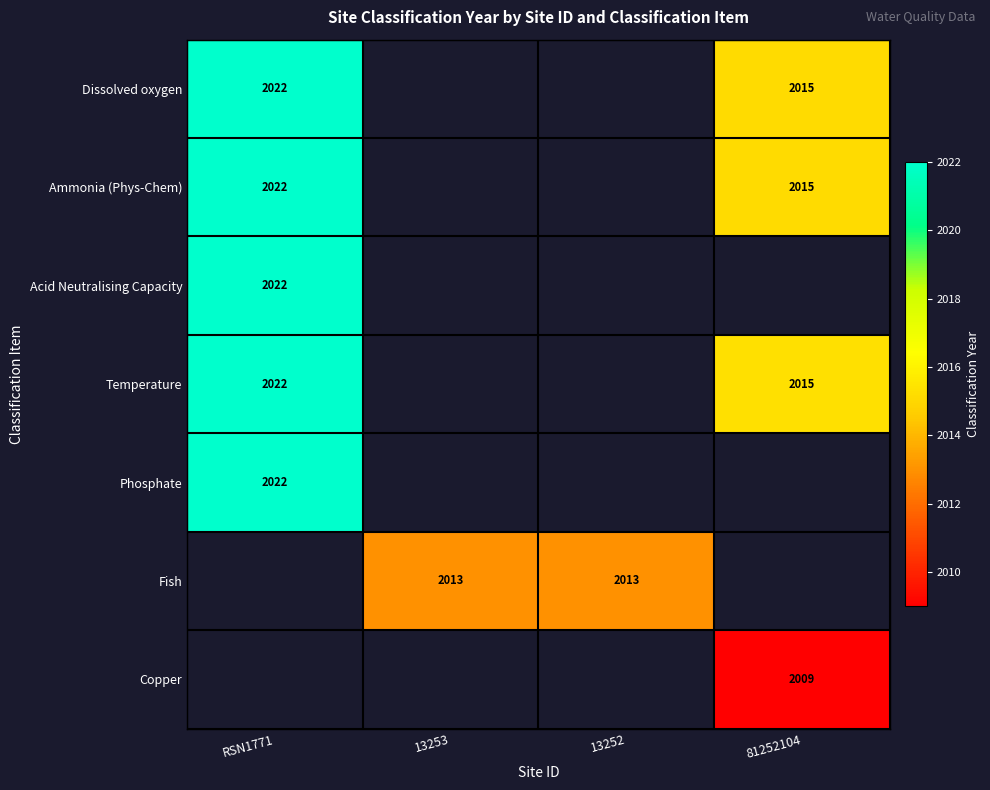

The value of Ammonia (Phys-Chem) at RSN1771 is 760. True or false?

False